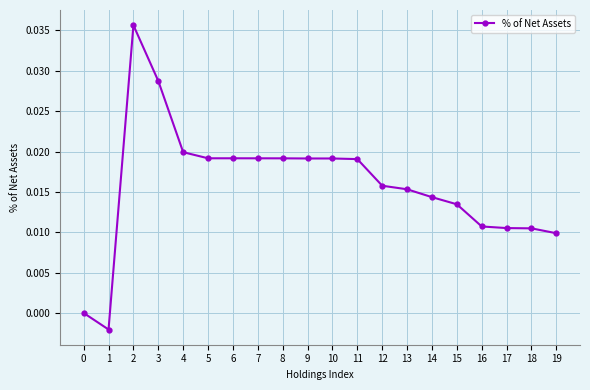

Is it true that the value at 7 is 0.0?

True